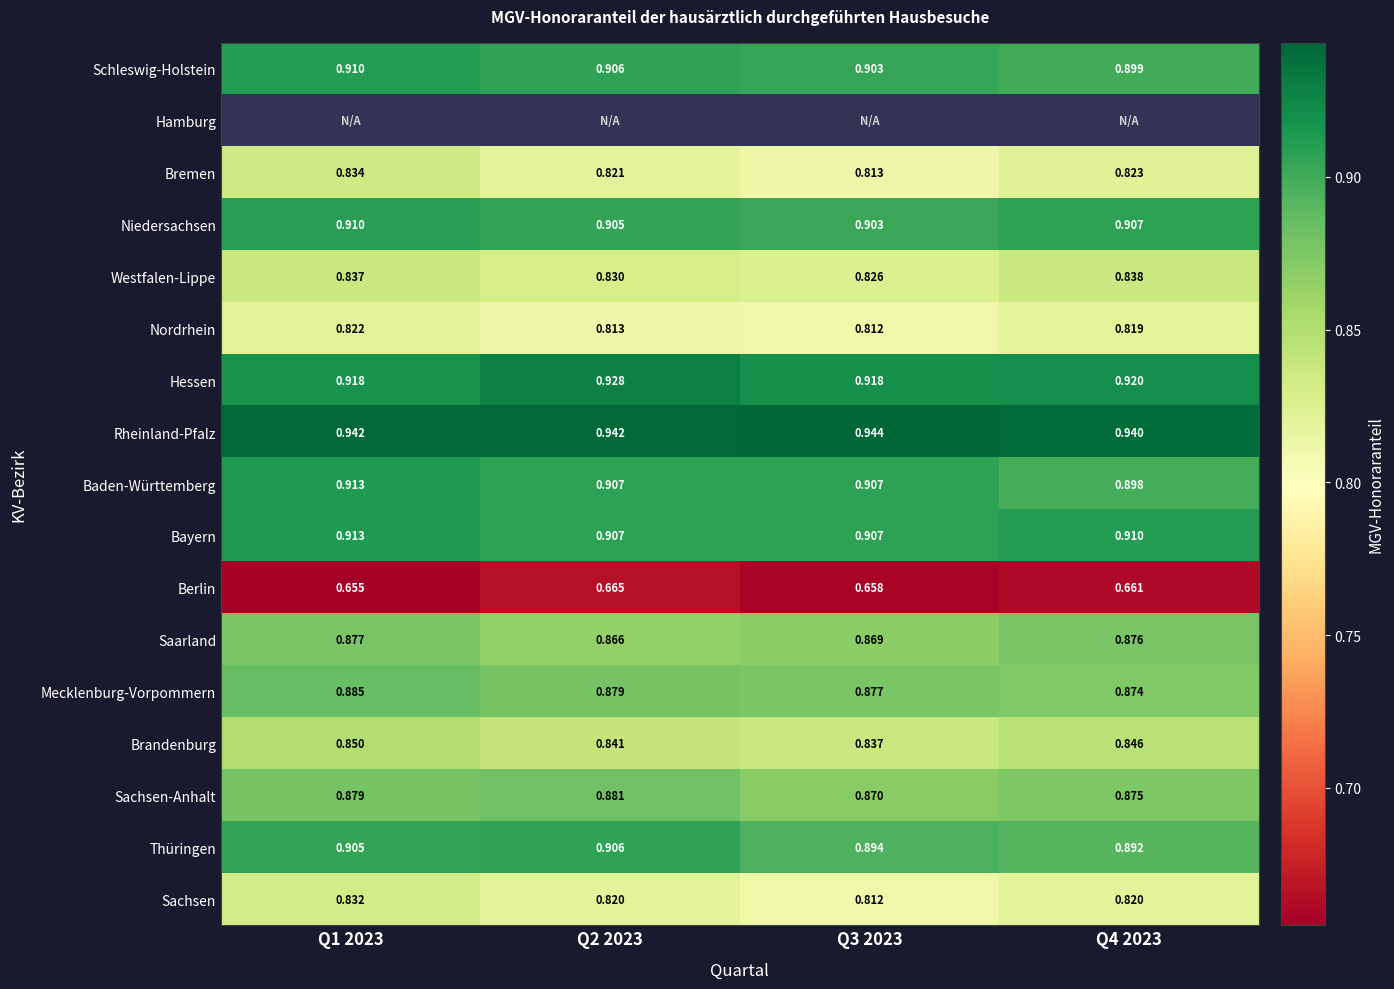

At Q3 2023, list the series in order from smallest to largest.

Hamburg, Berlin, Sachsen, Nordrhein, Bremen, Westfalen-Lippe, Brandenburg, Saarland, Sachsen-Anhalt, Mecklenburg-Vorpommern, Thüringen, Niedersachsen, Schleswig-Holstein, Baden-Württemberg, Bayern, Hessen, Rheinland-Pfalz